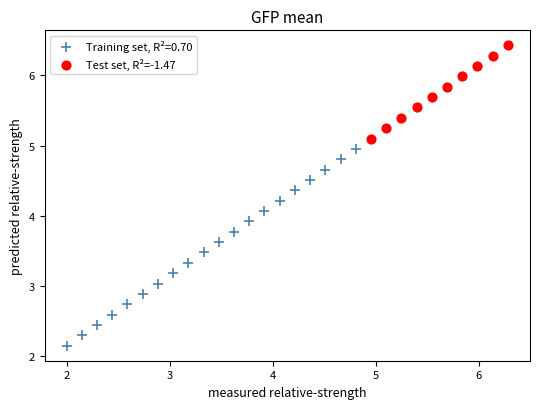

Which series contains the lowest Y value?

Training set, R²=0.70